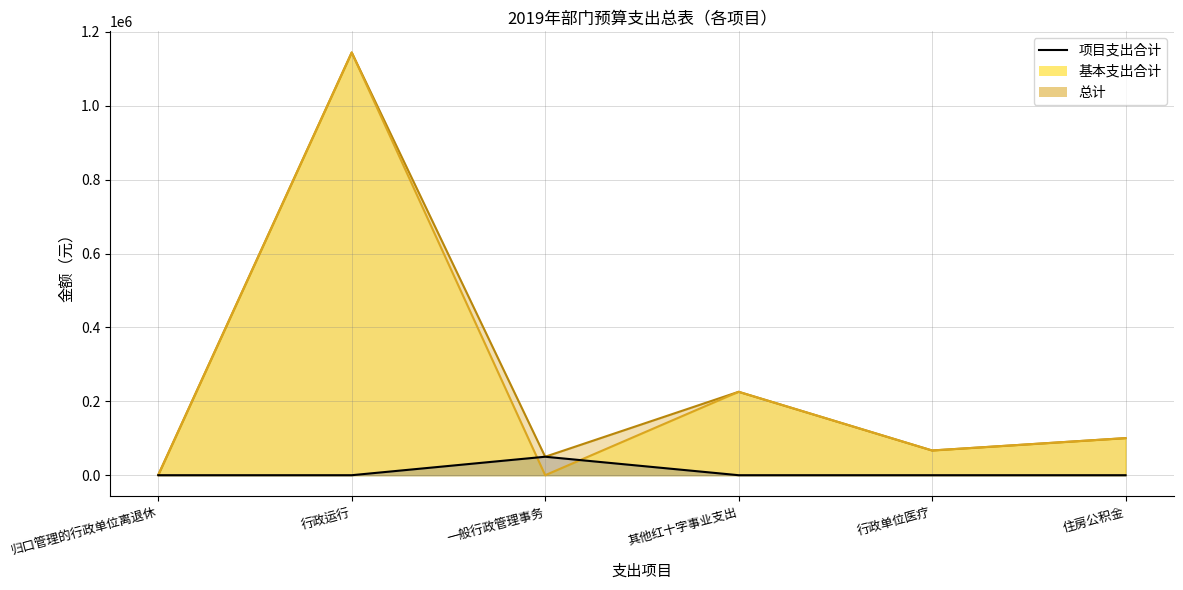

What value does the 基本支出合计 series have at 行政单位医疗?

66943.7